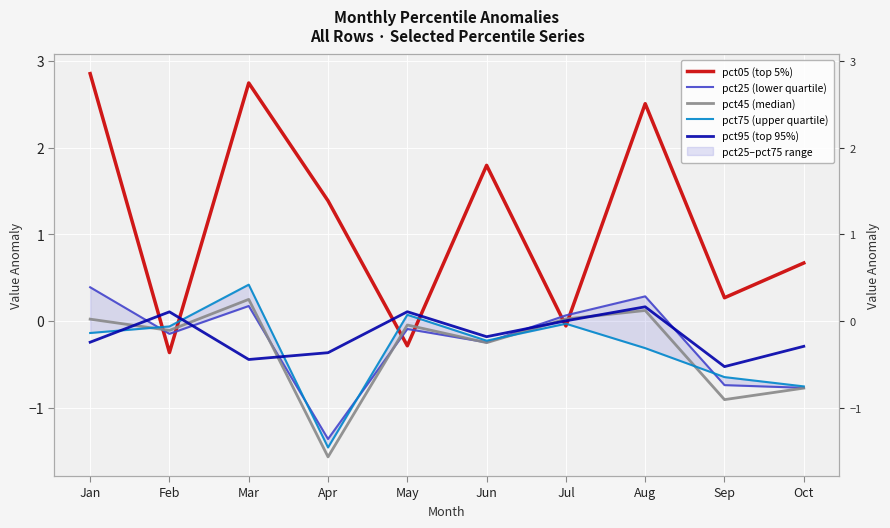

How many series are shown in this chart?

5